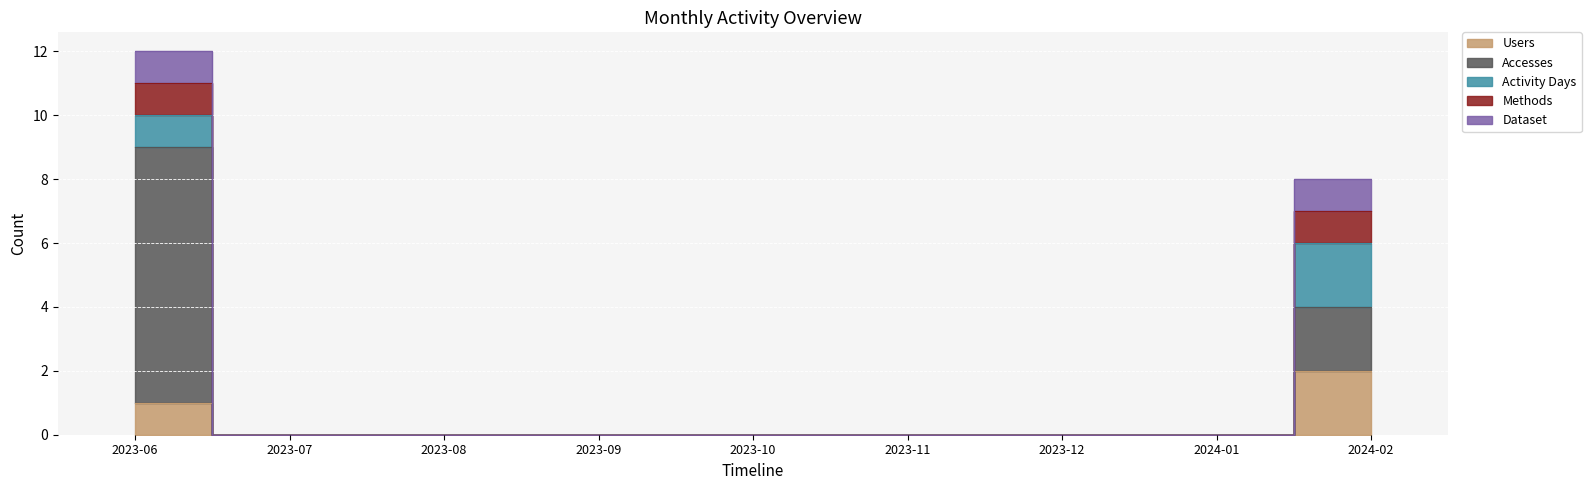

What is the difference between the second highest and minimum values in the Dataset series?

1